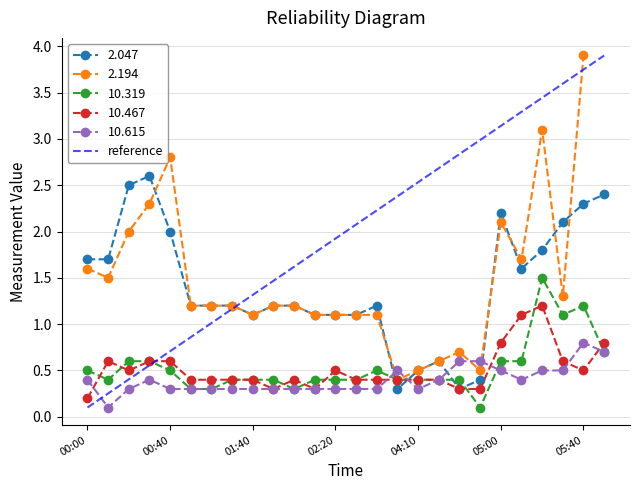

At which label does 2.047 first exceed 1?

00:00